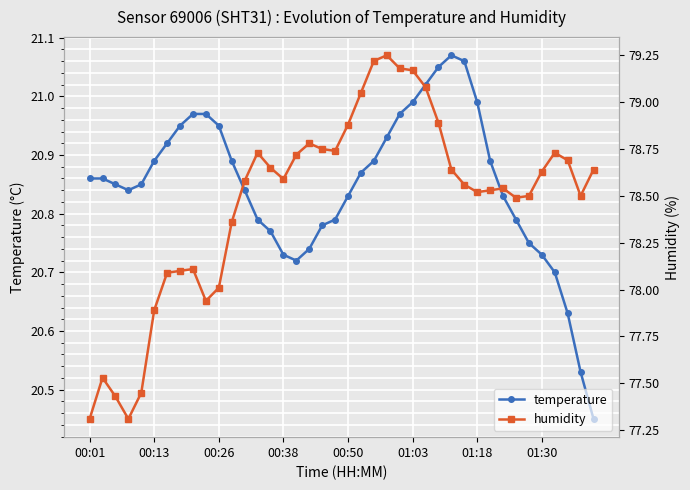

What is the difference between the second highest and minimum values in the temperature series?

0.6